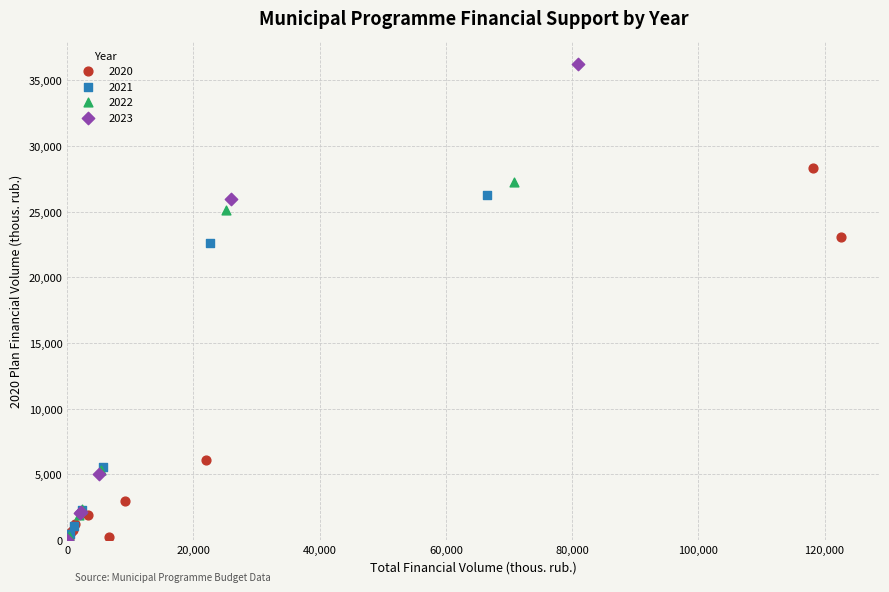

Which series has the largest Y range (max minus min)?

2023